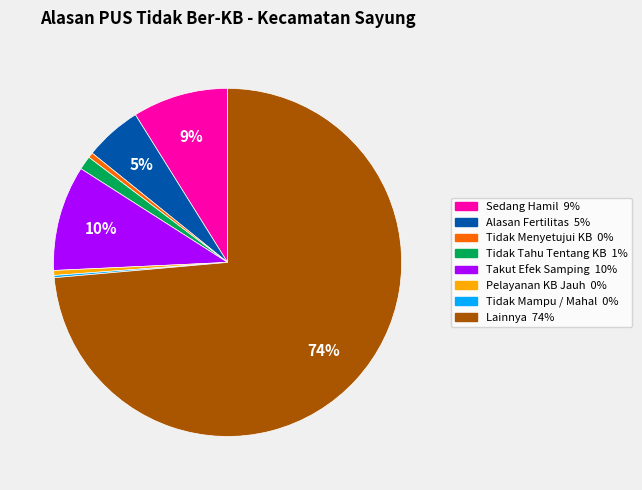

The Tidak Tahu Tentang KB 1% slice represents 9% of the pie. True or false?

False